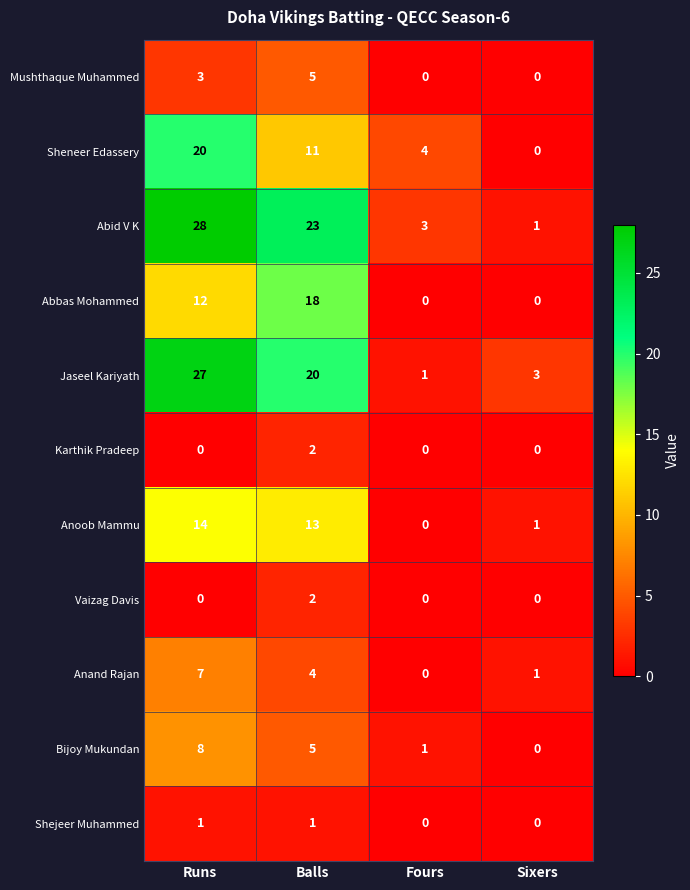

What is the difference between the Jaseel Kariyath values at Balls and Fours?

19